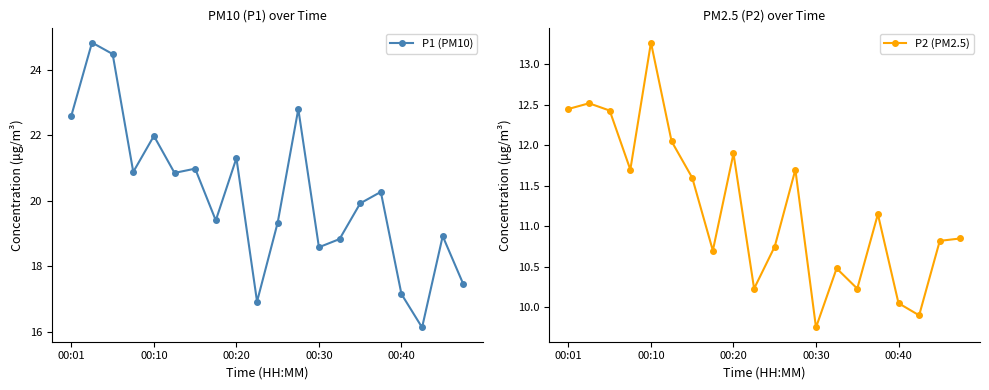

Does the chart display data point markers on the line(s)?

Yes